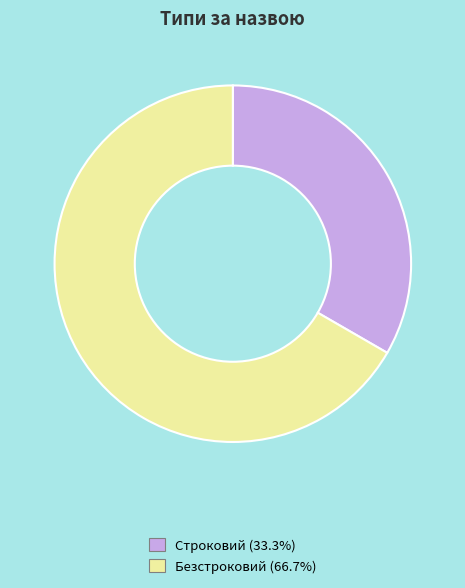

Count the number of slices in the pie.

2